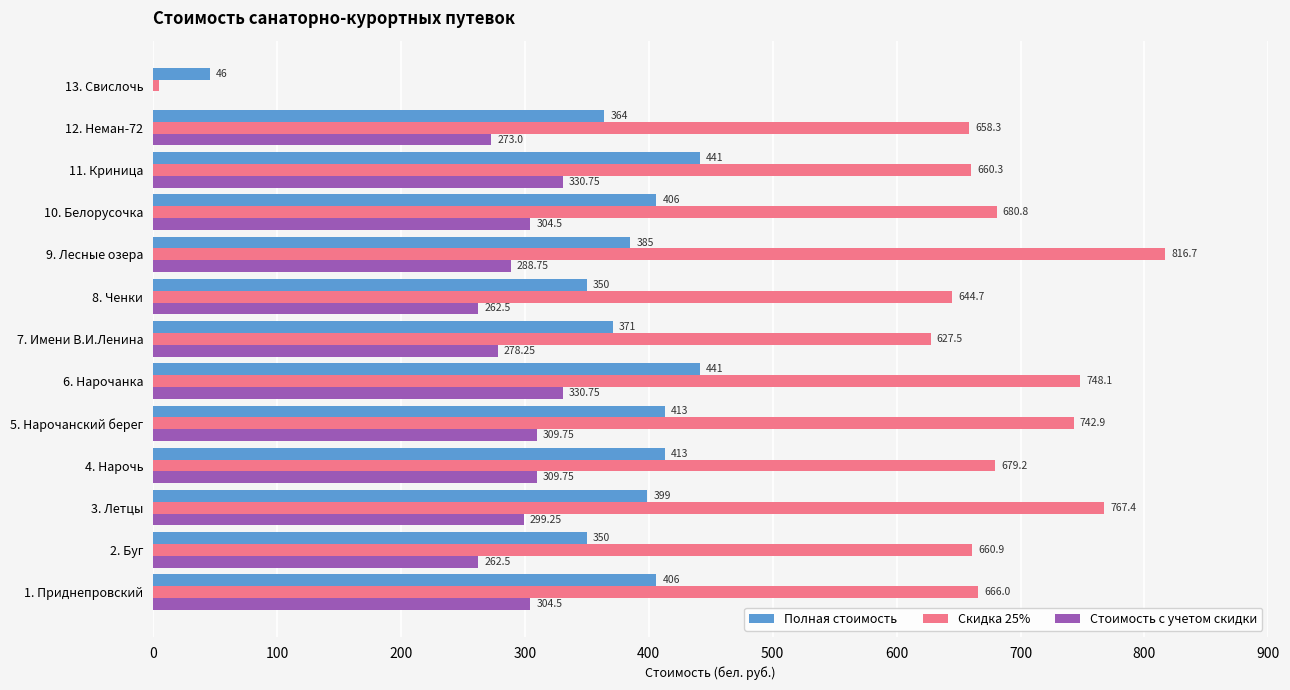

Count the number of categories in the chart.

13